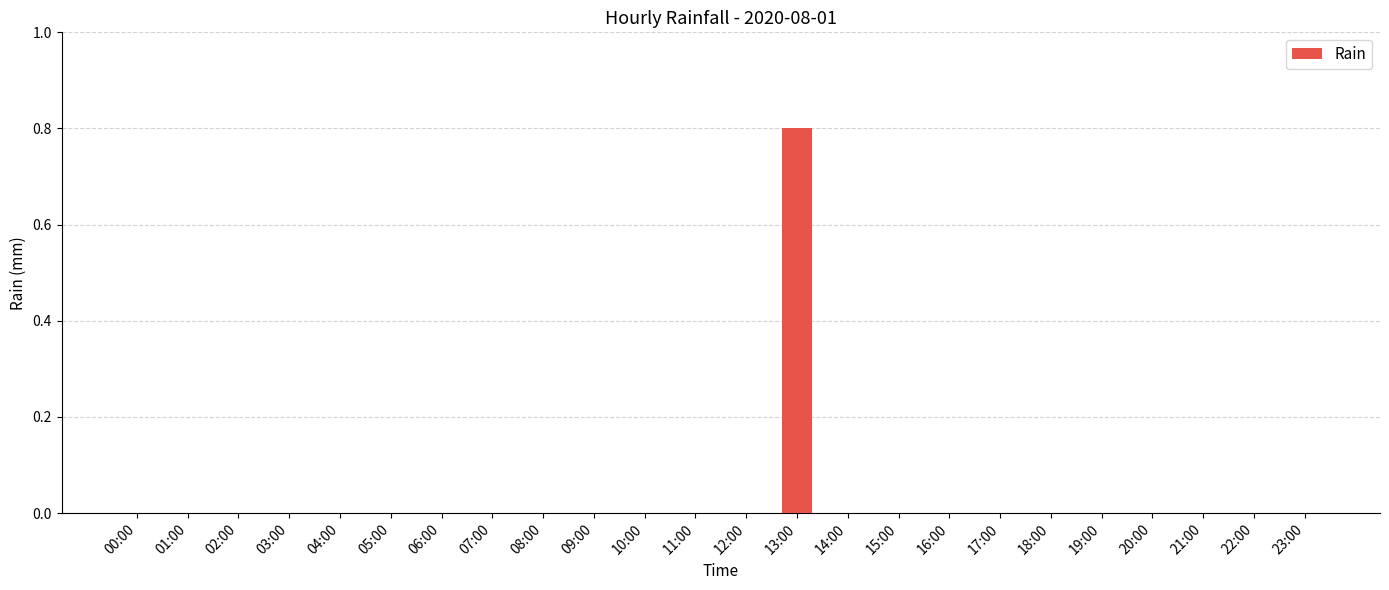

True or false: the data shows 0.0 at 15:00.

True